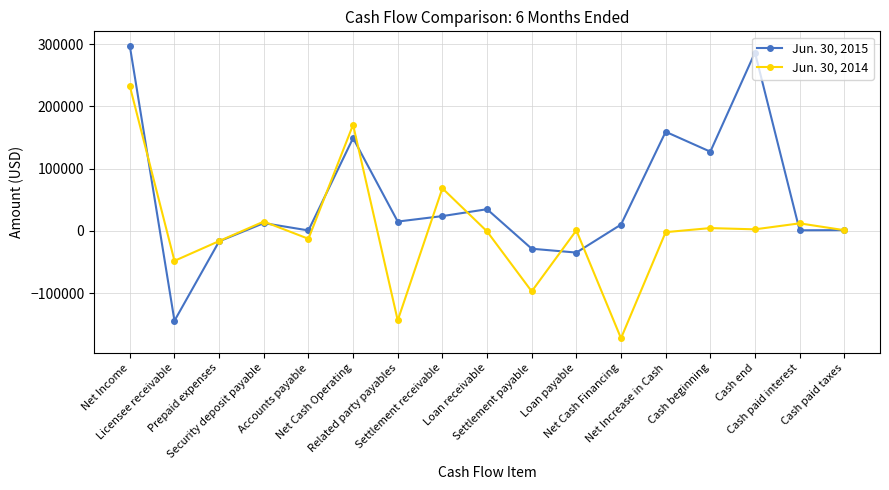

Rank the series by their average value, from highest to lowest.

Jun. 30, 2015, Jun. 30, 2014